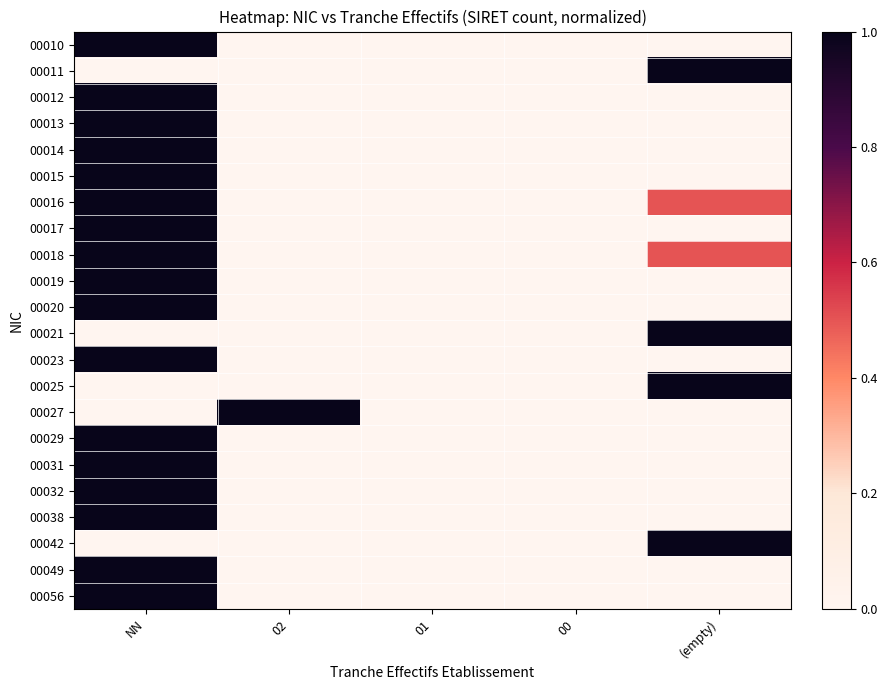

Which category has the lowest value across all series?

02